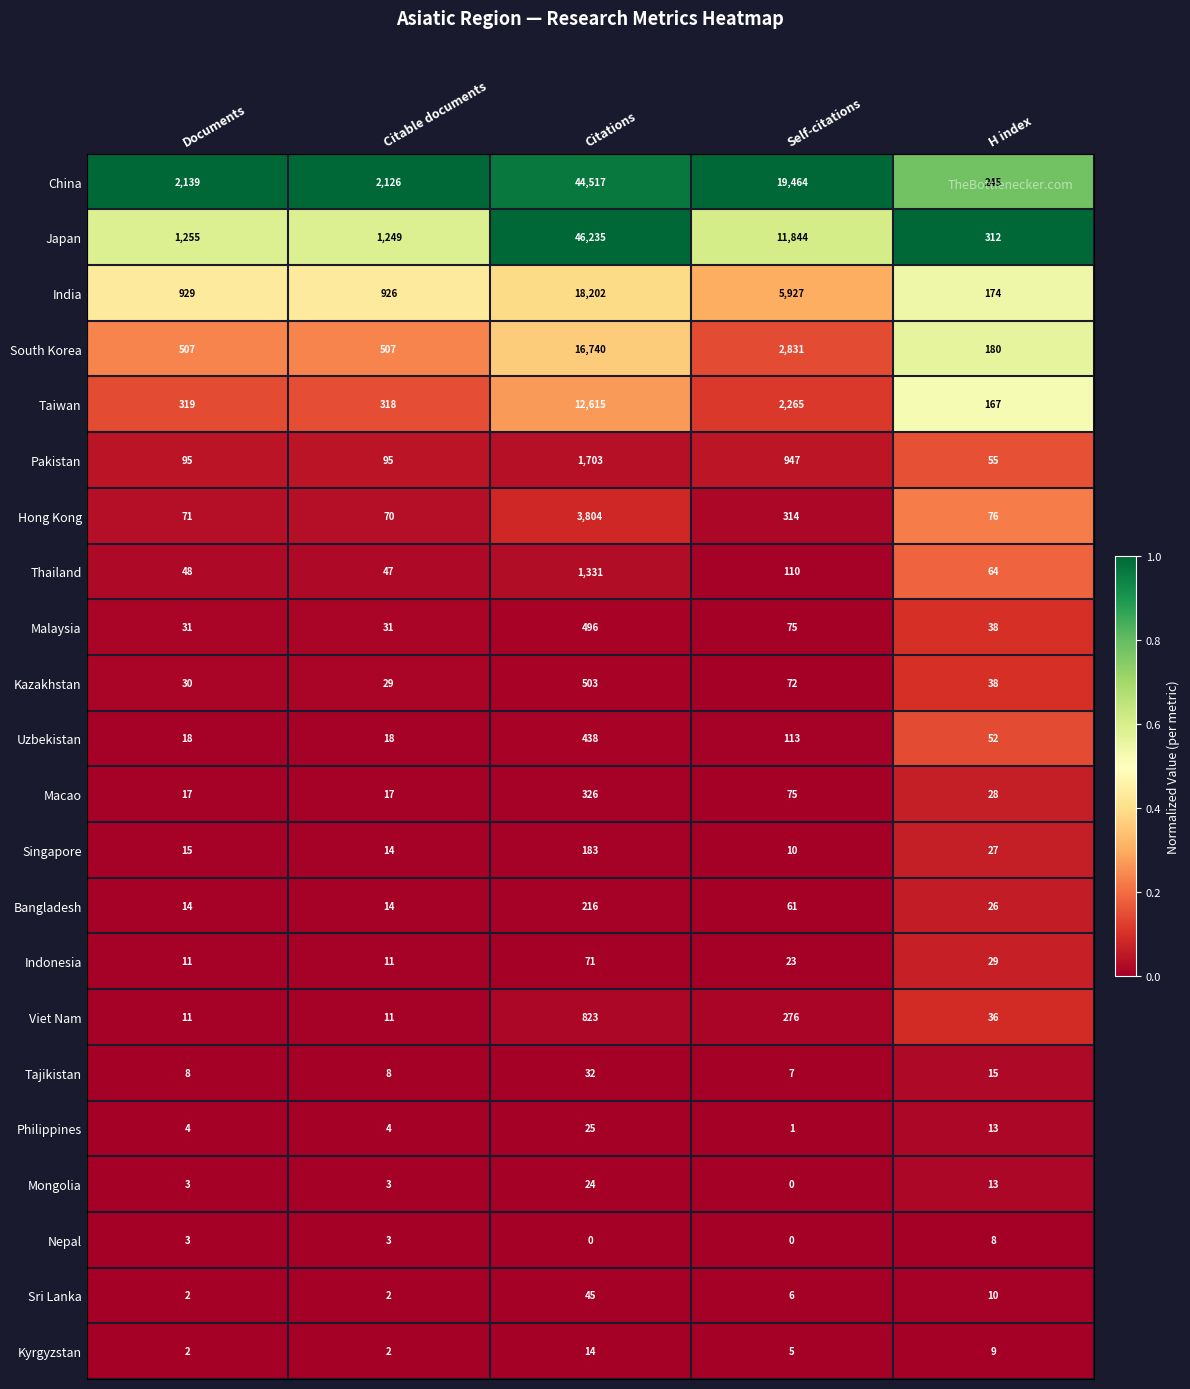

Count the number of data series in this chart.

22